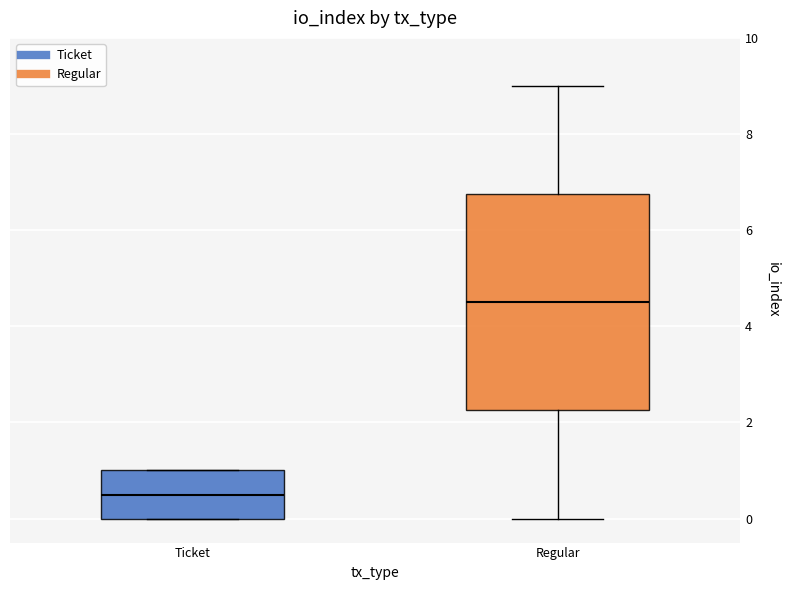

Which box's median line is the highest?

Regular